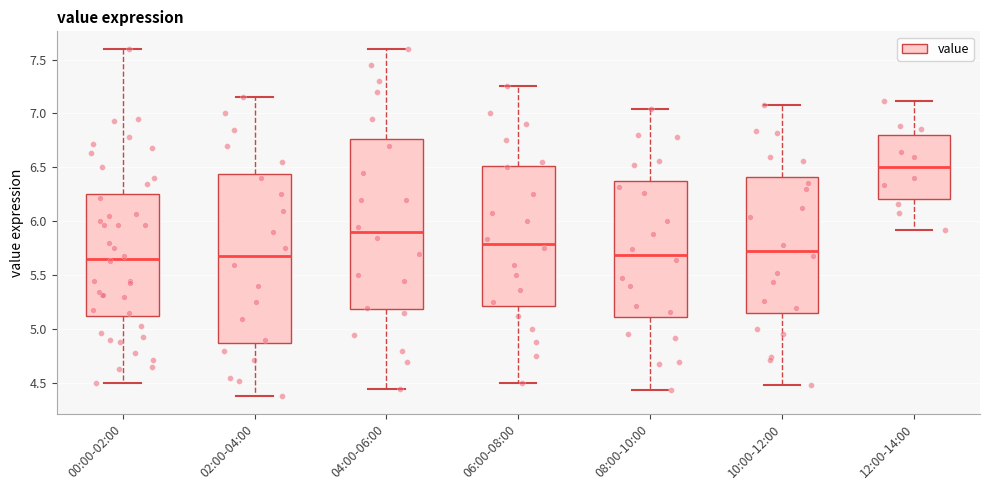

Reading left to right, transcribe this box plot: for each box, give where its median line is, the range the box spans, and where its two whiskers end, as read against the y-axis. The values are not printed on the chart, so give them approximately, as read against the axis.

00:00-02:00: median 5.65, box 5.10 to 6.25, whiskers 4.50 to 7.60
02:00-04:00: median 5.70, box 4.90 to 6.45, whiskers 4.40 to 7.15
04:00-06:00: median 5.90, box 5.20 to 6.75, whiskers 4.45 to 7.60
06:00-08:00: median 5.80, box 5.20 to 6.50, whiskers 4.50 to 7.25
08:00-10:00: median 5.70, box 5.10 to 6.35, whiskers 4.45 to 7.05
10:00-12:00: median 5.75, box 5.15 to 6.40, whiskers 4.50 to 7.10
12:00-14:00: median 6.50, box 6.20 to 6.80, whiskers 5.90 to 7.10